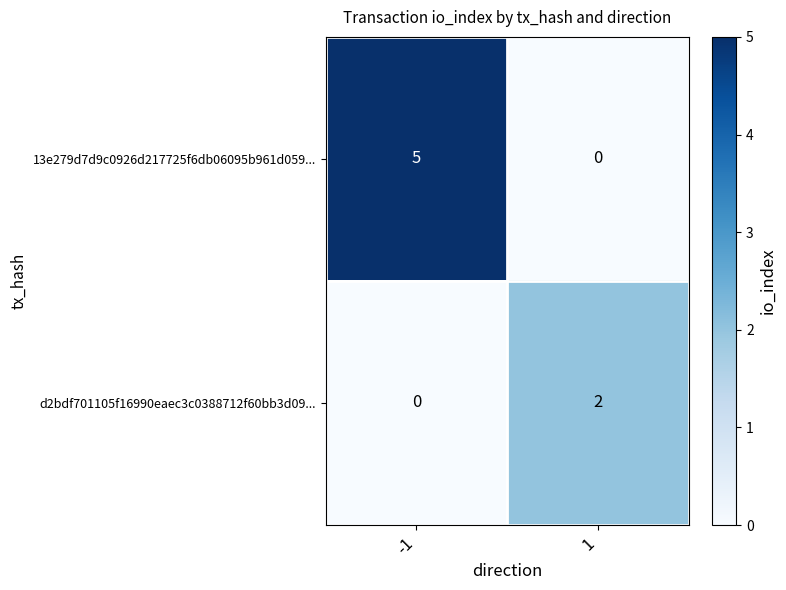

Reading left to right, transcribe all the data shown in this chart.

13e279d7d9c0926d217725f6db06095b961d059...: -1=5	1=0
d2bdf701105f16990eaec3c0388712f60bb3d09...: -1=0	1=2